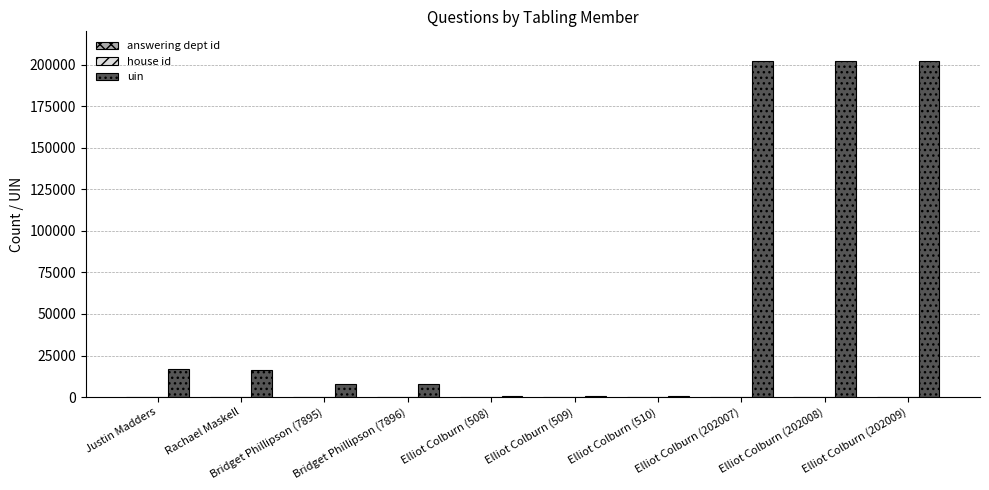

Between Rachael Maskell and Elliot Colburn (202007), which series saw the biggest shift?

uin